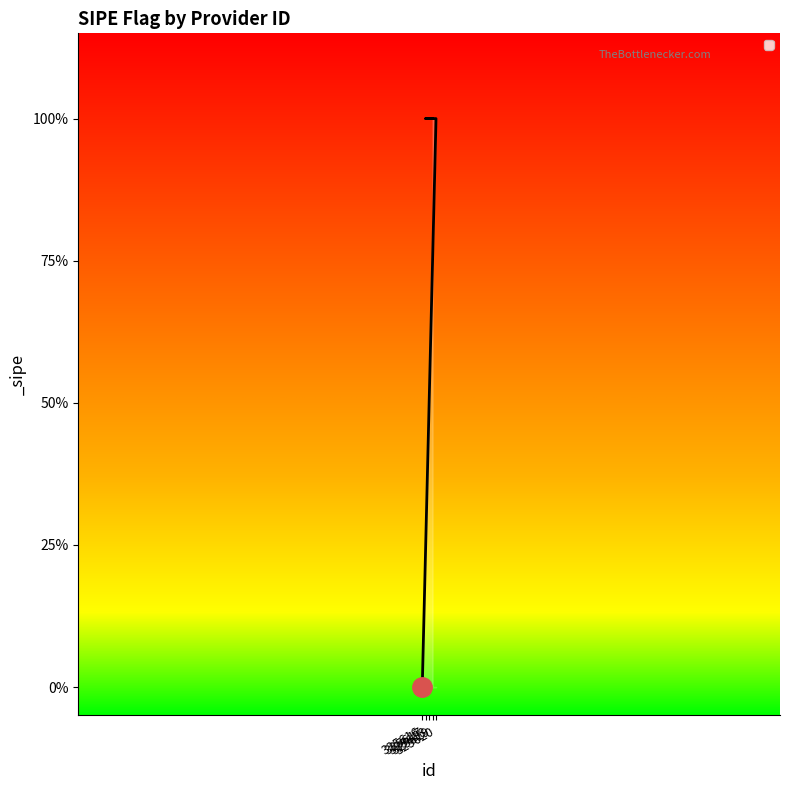

The chart shows a value of 0 at 325616. True or false?

True